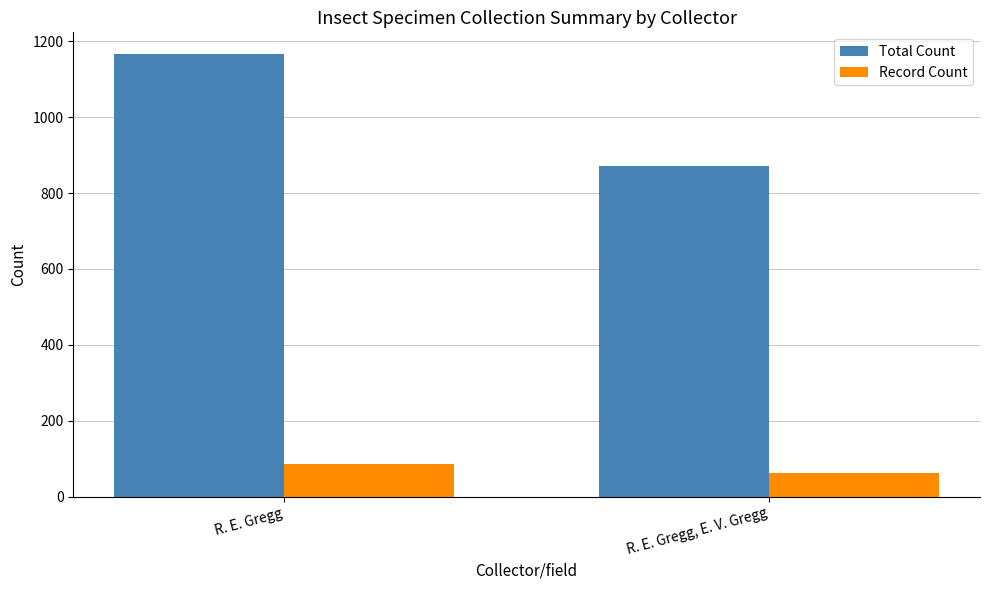

Which series has the largest range (max minus min)?

Total Count